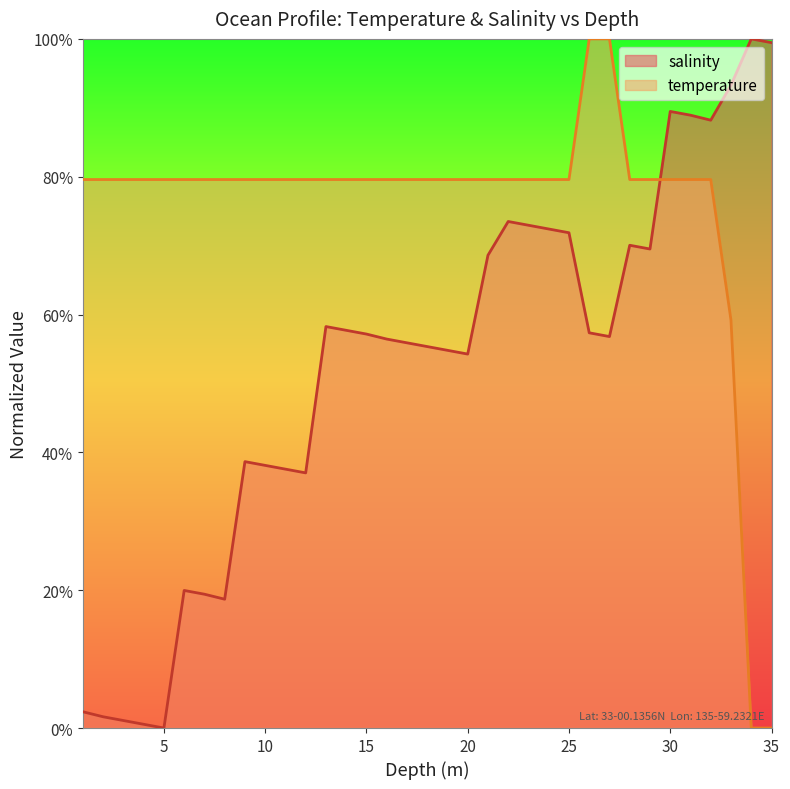

List the series in order of their peak value, highest first.

salinity, temperature